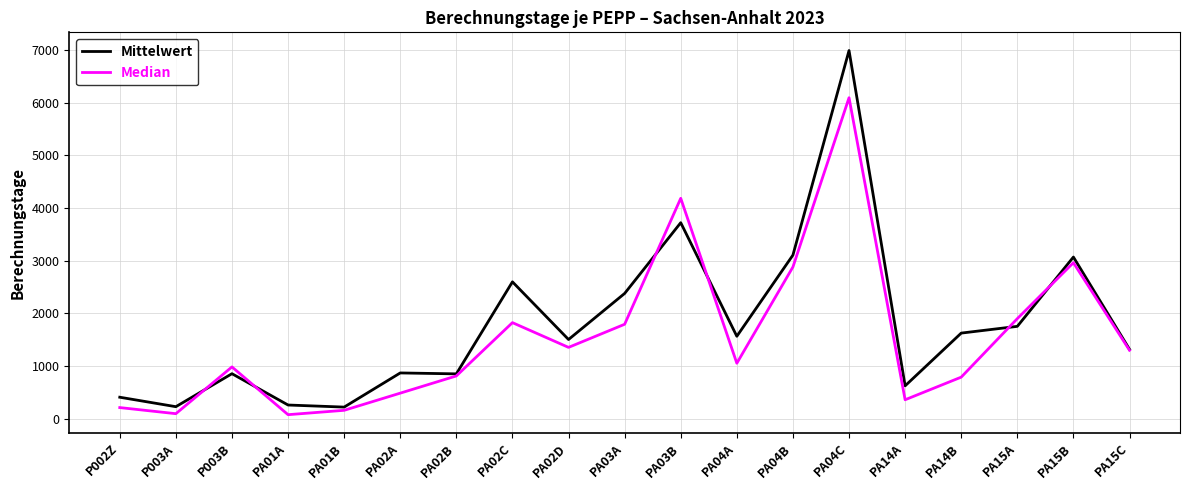

At which category is the sum across all series the highest?

PA04C